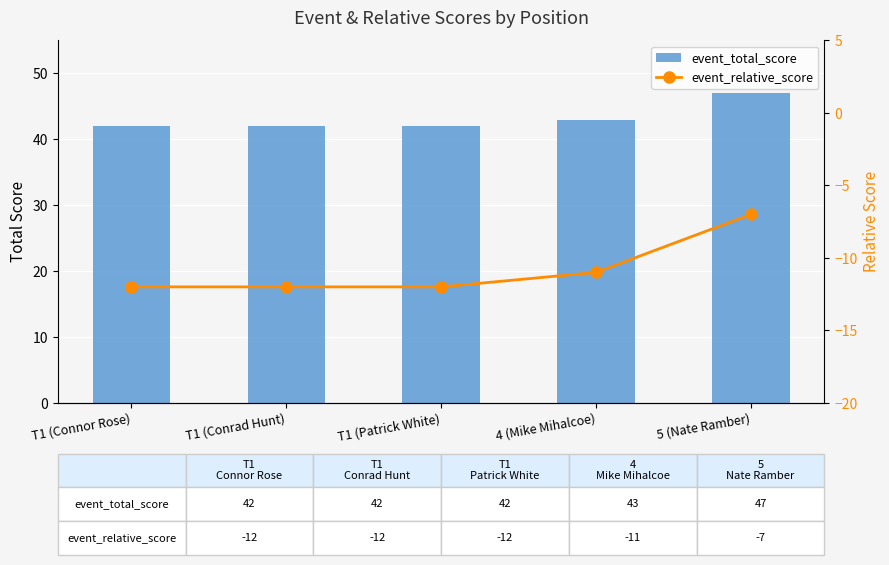

What position from the left is 5 (Nate Ramber)?

5